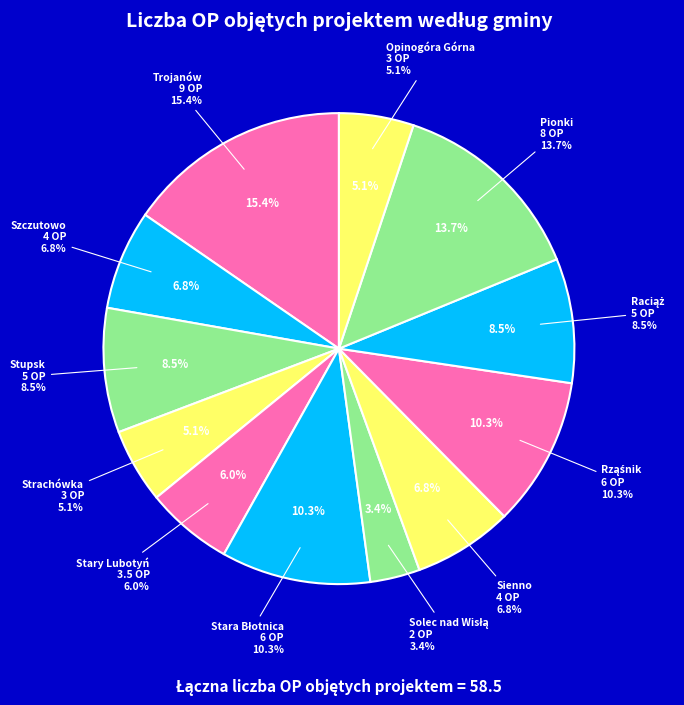

Is there a majority slice in this chart?

No